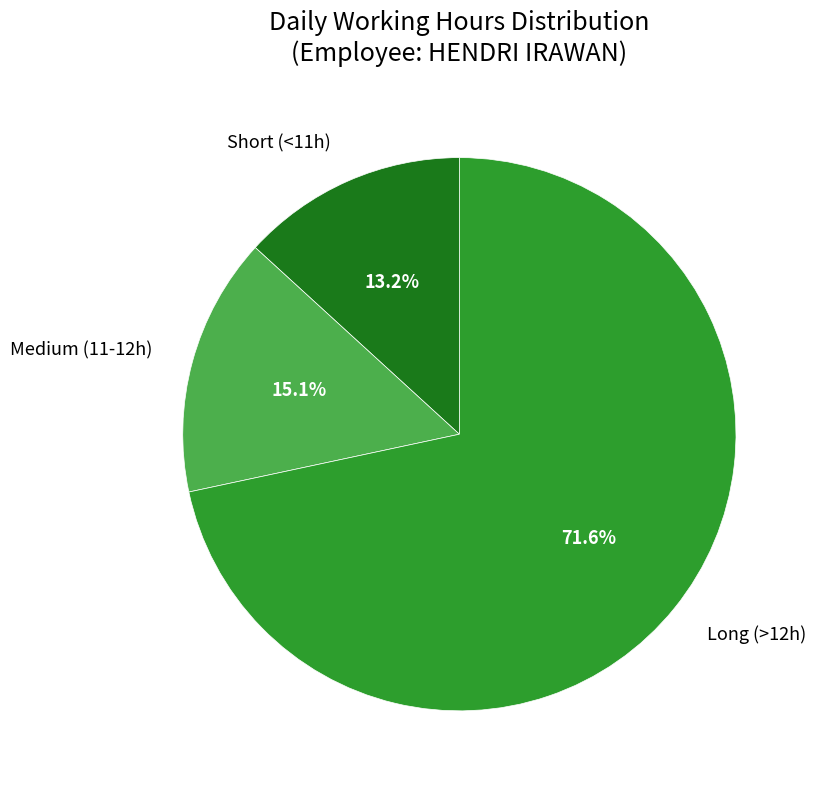

What is the largest slice in the pie chart?

Long (>12h)